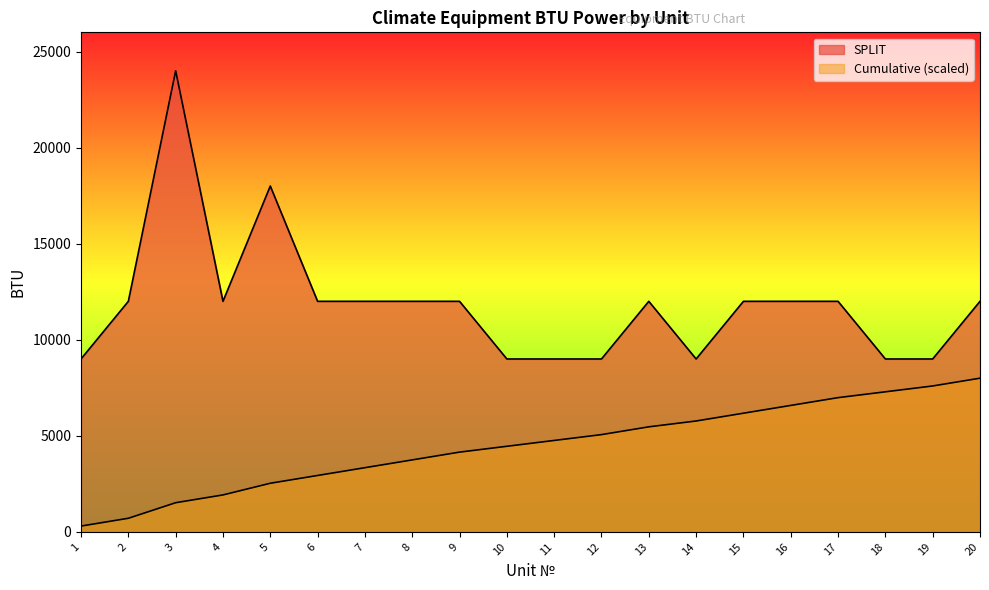

What is the change in value from 1 to 7?

+3000